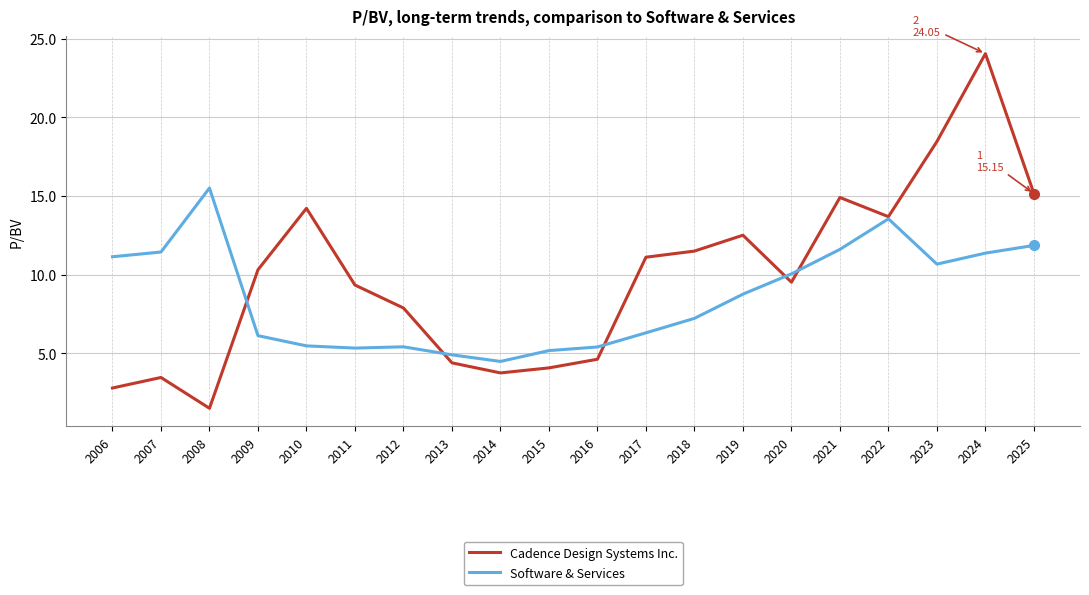

Which category has the lowest value in the Cadence Design Systems Inc. series?

2008